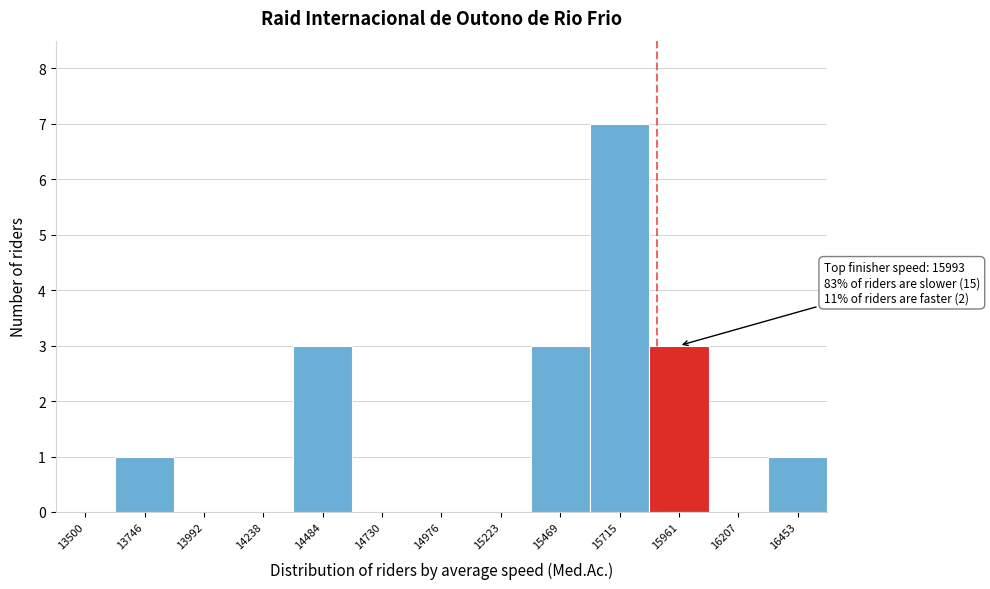

Reading left to right, extract all data points from this chart.

13500=0	13746=1	13992=0	14238=0	14484=3	14730=0	14976=0	15223=0	15469=3	15715=7	15961=3	16207=0	16453=1